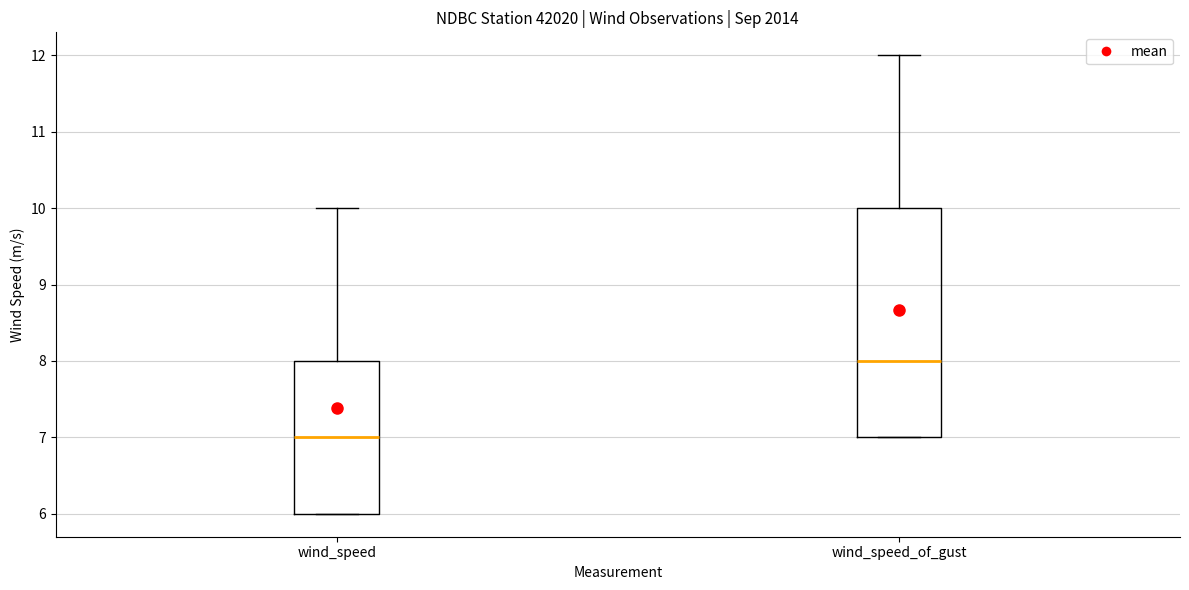

Reading left to right, transcribe this box plot: for each box, give where its median line is, the range the box spans, and where its two whiskers end, as read against the y-axis. The values are not printed on the chart, so give them approximately, as read against the axis.

wind_speed: median 7, box 6 to 8, whiskers 6 to 10
wind_speed_of_gust: median 8, box 7 to 10, whiskers 7 to 12